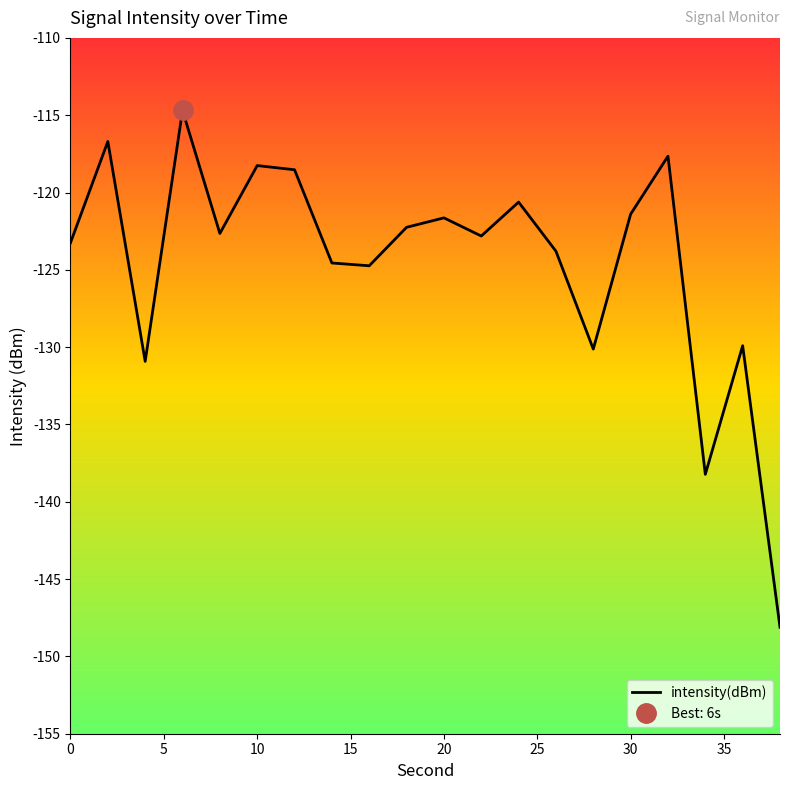

What is the smallest value displayed?

-148.1